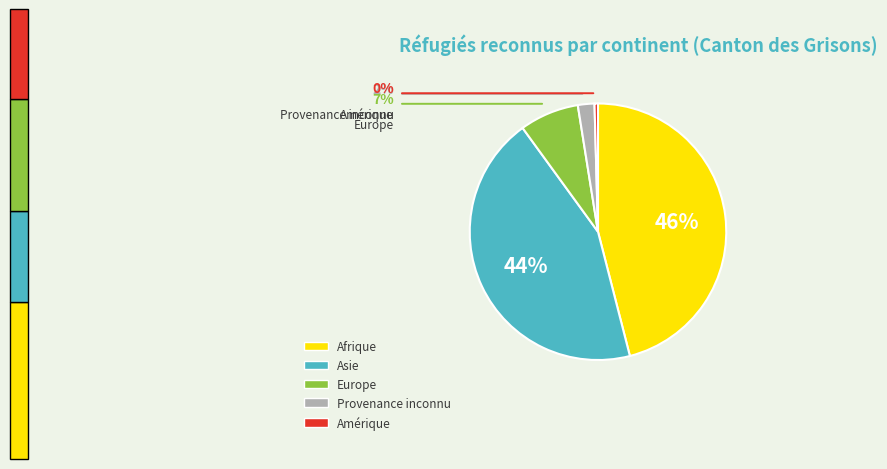

Is there any slice that represents more than half of the pie?

No